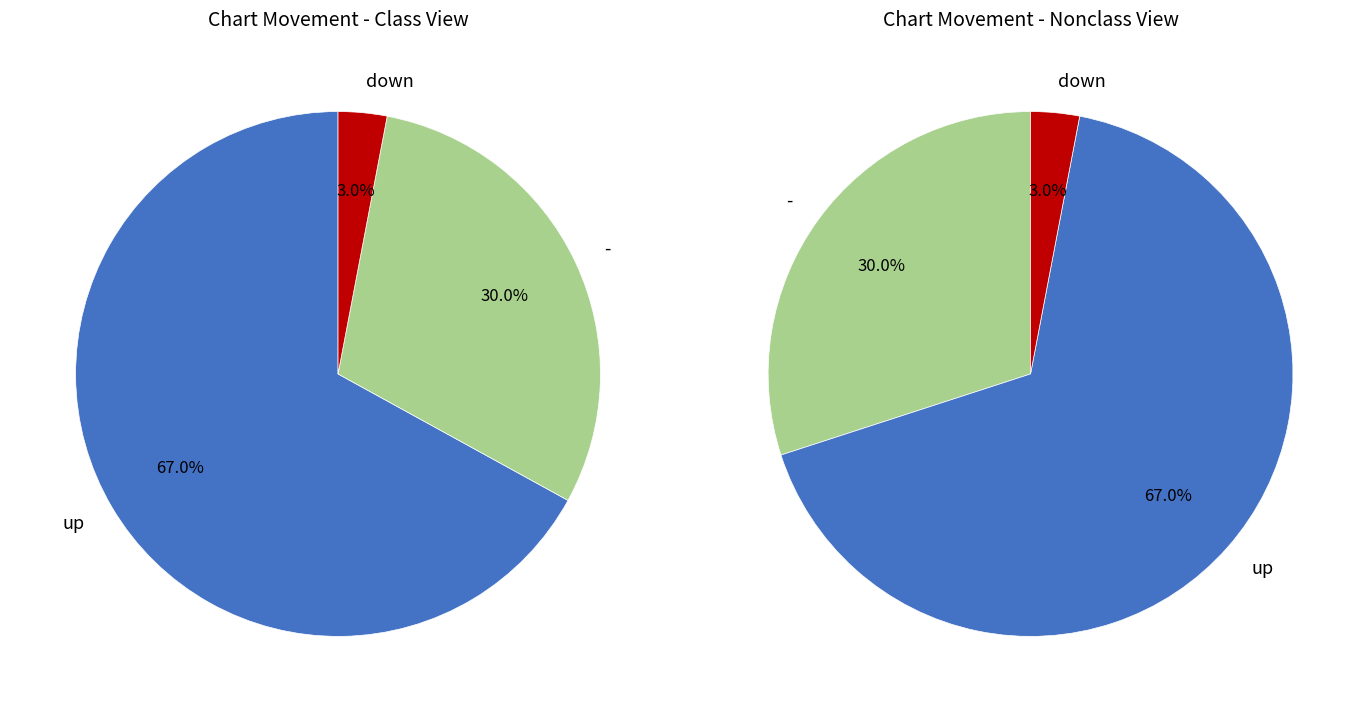

What percentage is NOT represented by up?

33.0%